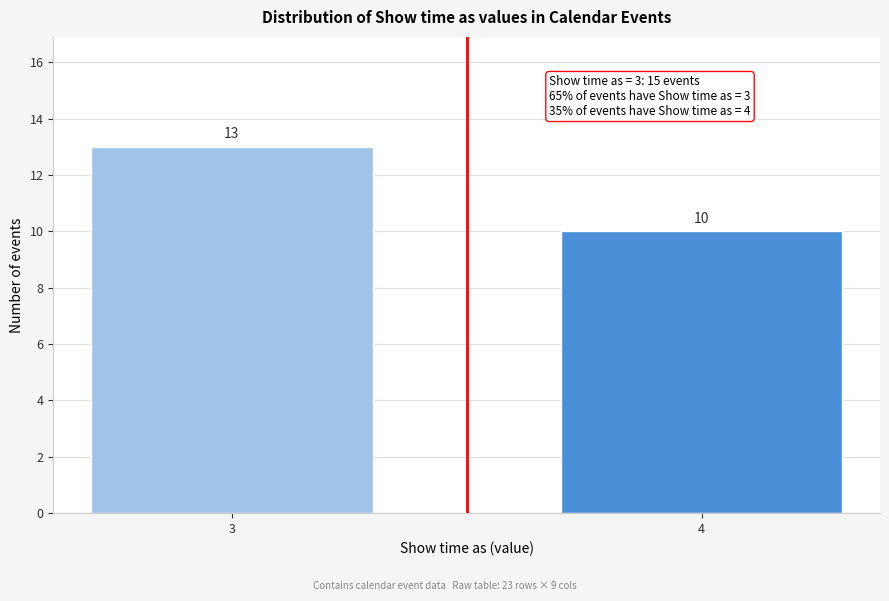

Reading right to left, extract all data points from this chart.

4=10	3=13